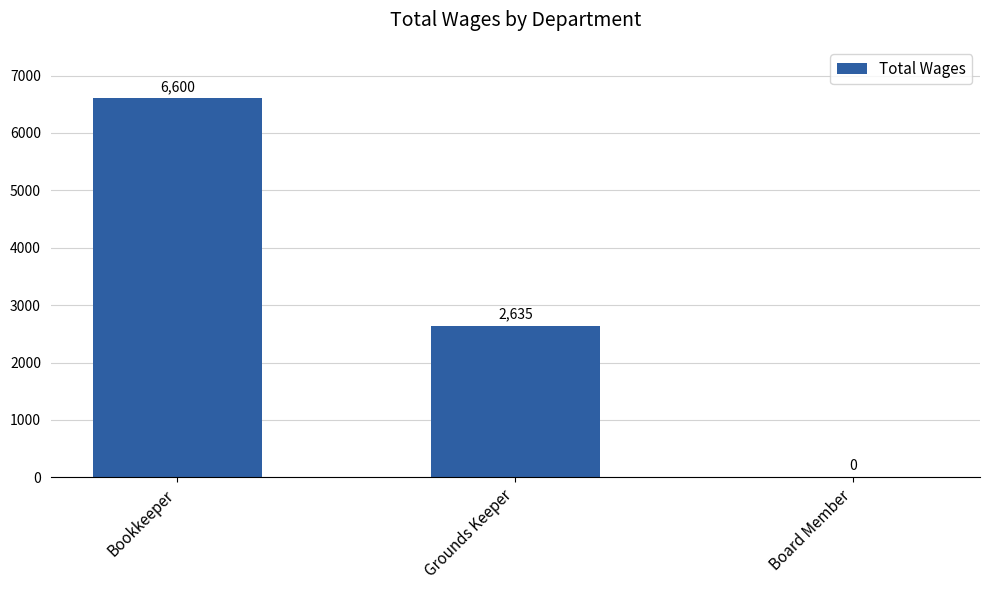

Are the bars grouped side by side (vs. stacked)?

No